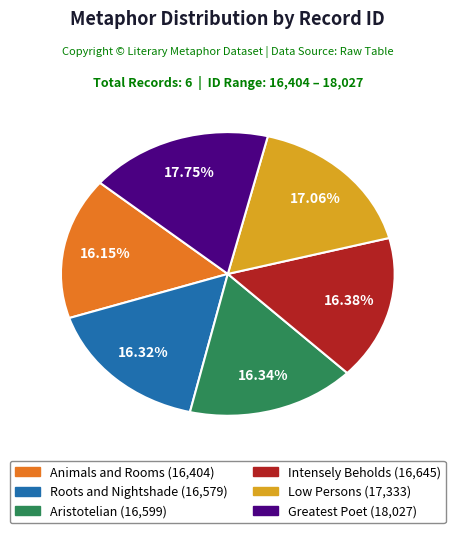

What percentage do Roots and Nightshade and Greatest Poet together represent?

34.1%